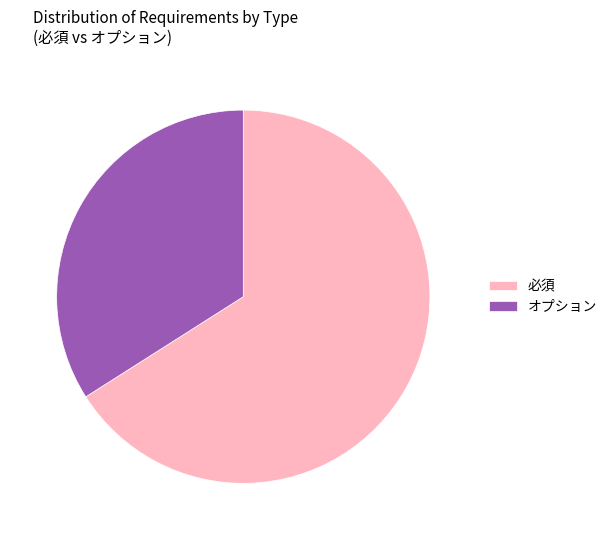

What is the majority slice?

必須